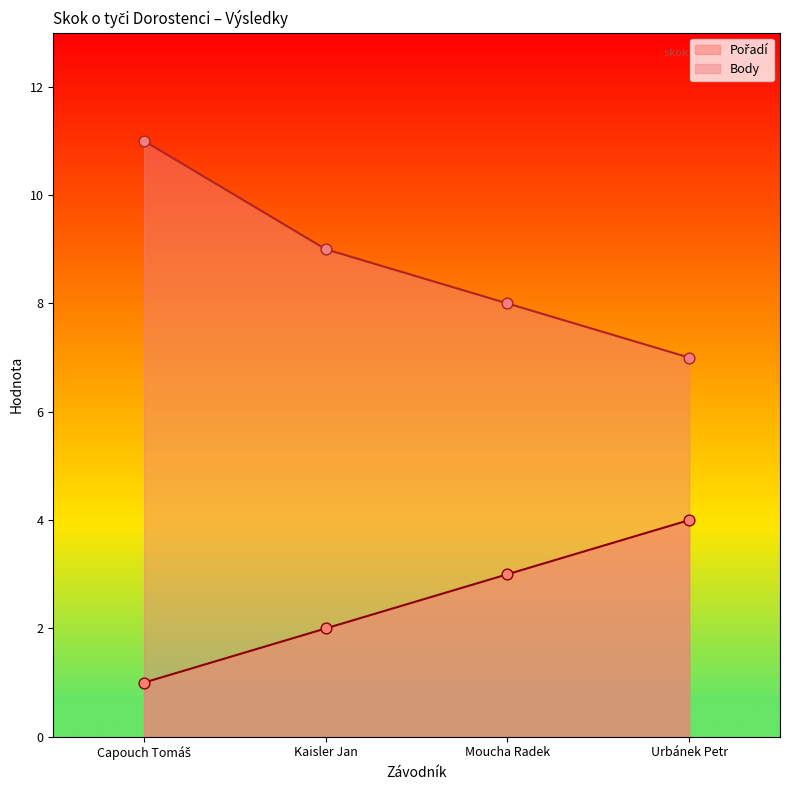

Which series has the largest Y range (max minus min)?

Body